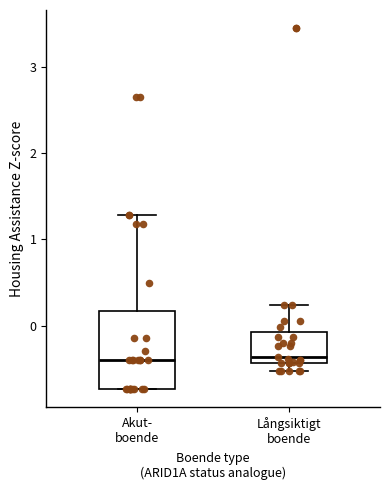

Comparing the boxes themselves (not the whiskers), which one is the tallest?

Akut- boende